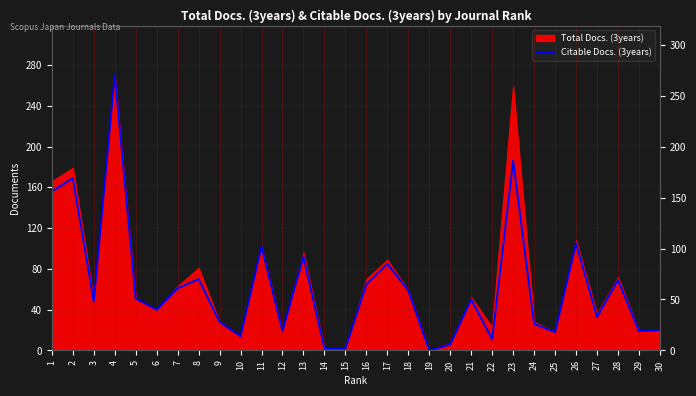

What is the difference between the values at 15 and 25?

16